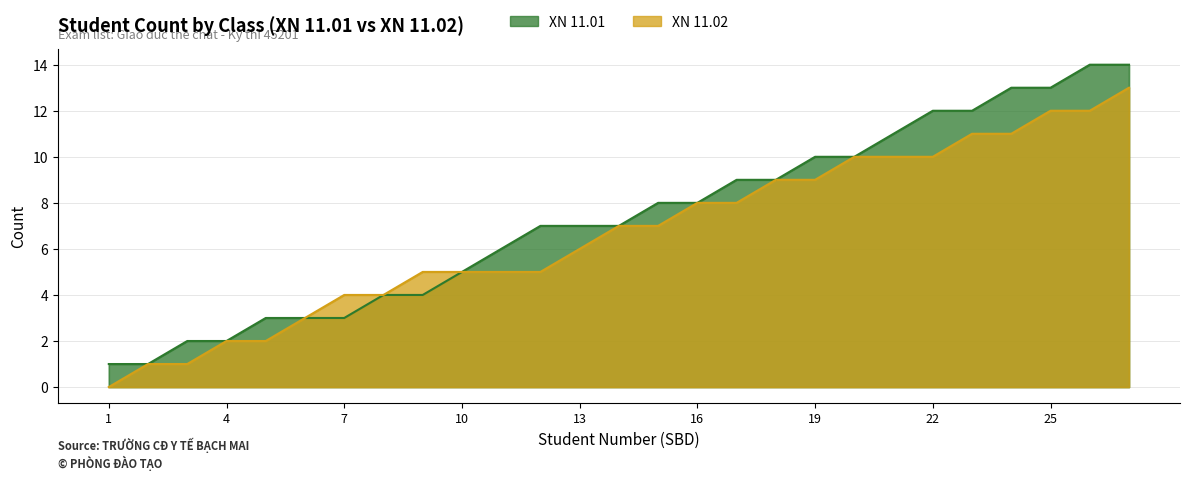

Does the chart have visible grid lines?

Yes